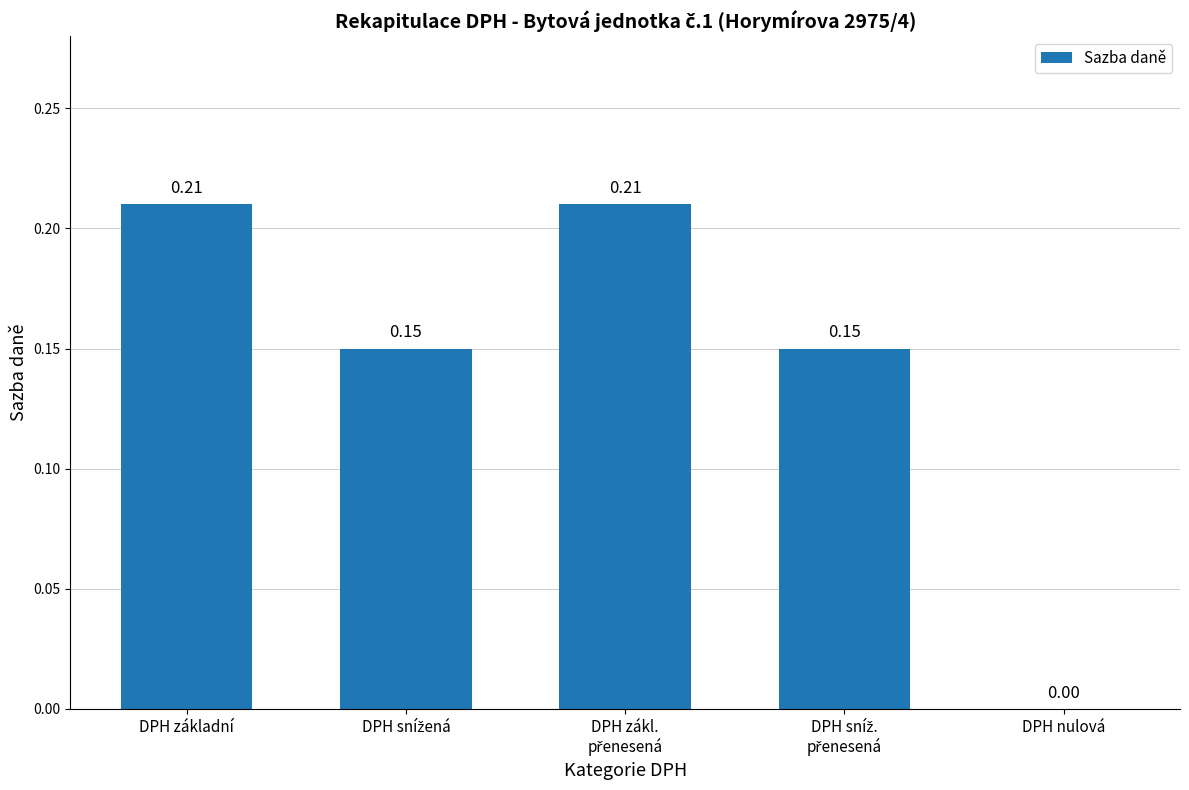

What is the sum of all values?

0.7